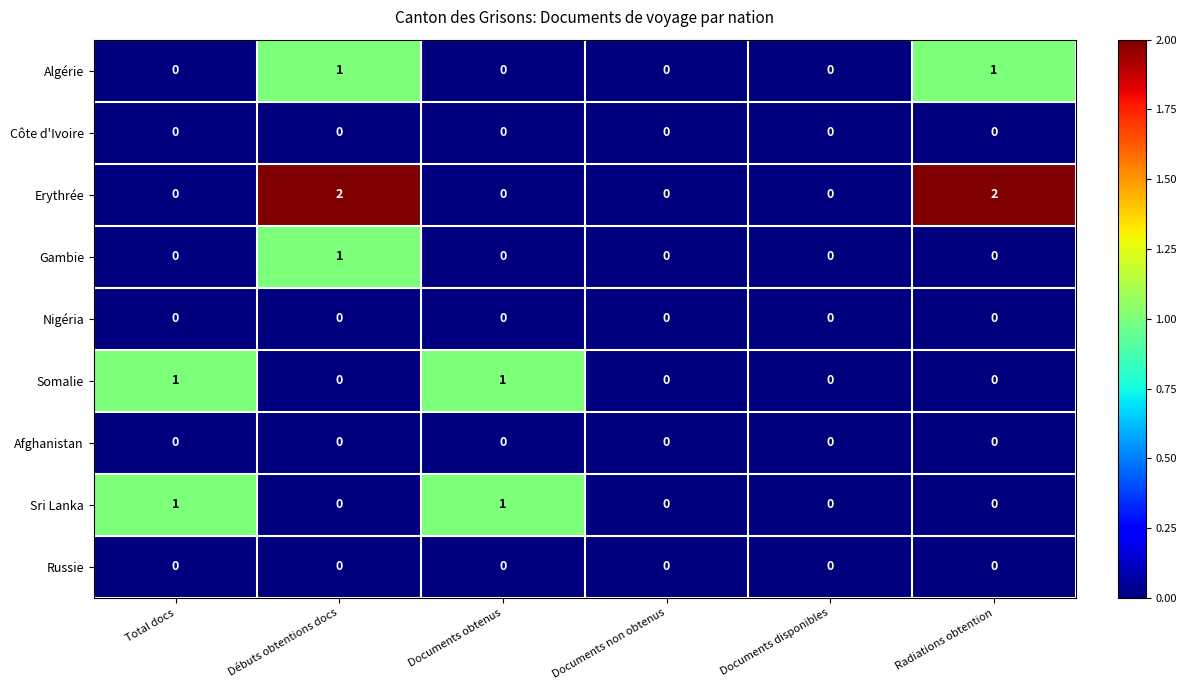

The value of Algérie at Total docs is -1. True or false?

False